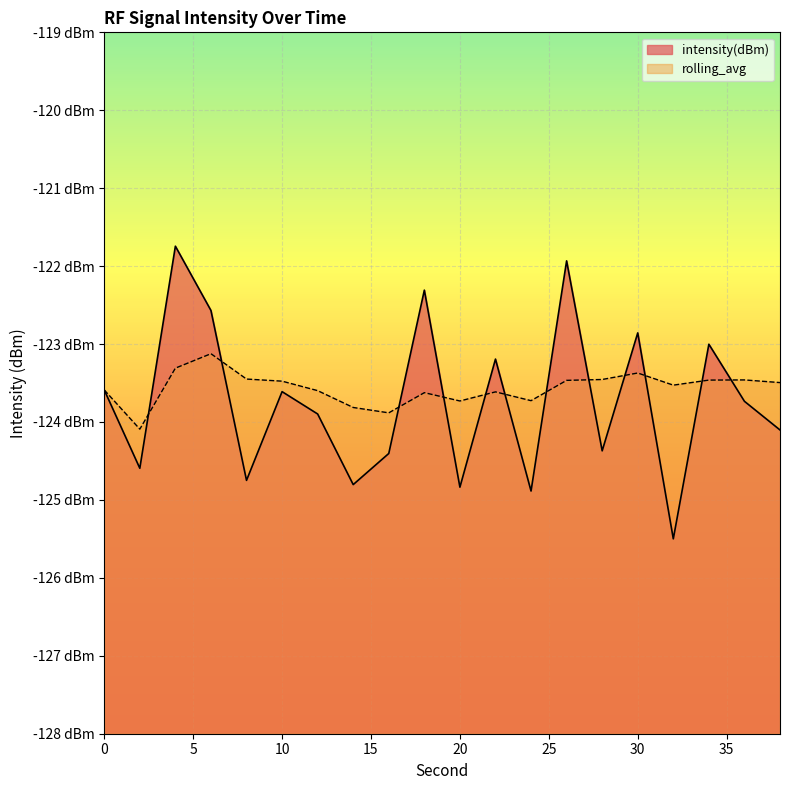

Rank the series by their maximum value, from highest to lowest.

intensity(dBm), rolling_avg